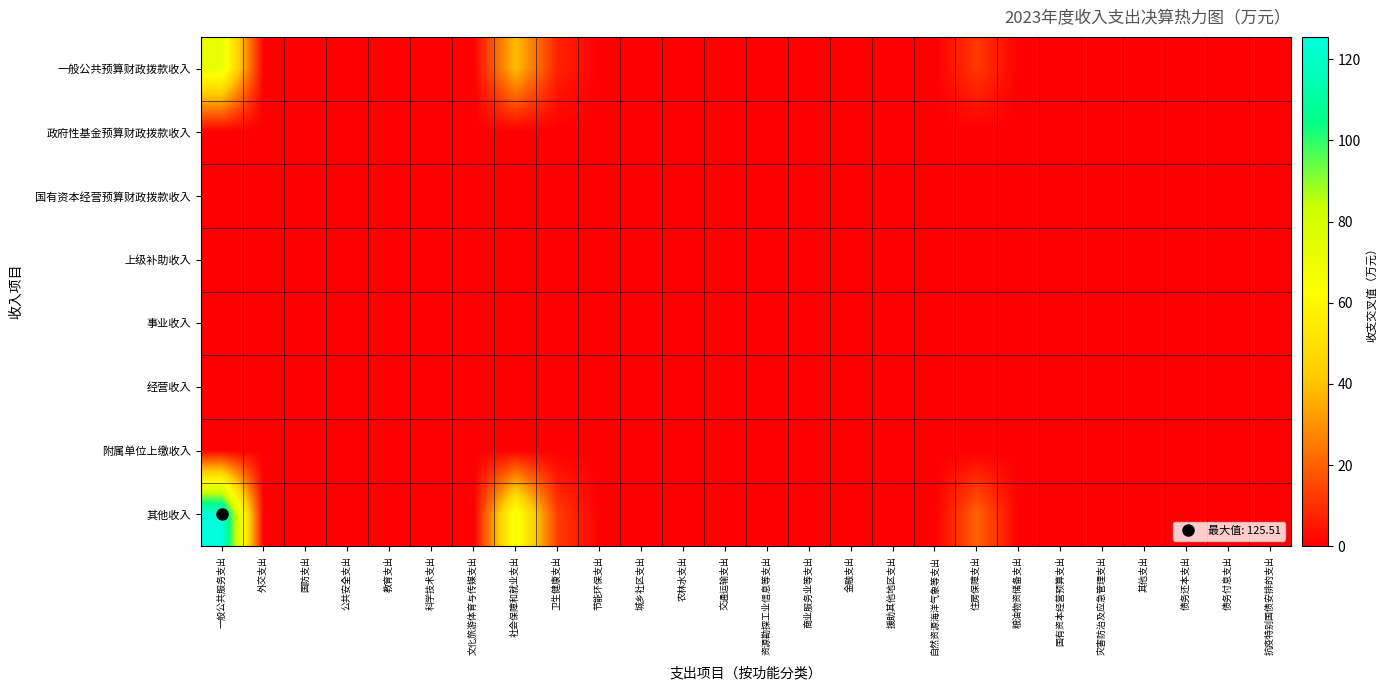

Reading right to left, transcribe all the data shown in this chart.

一般公共预算财政拨款收入: 抗疫特别国债安排的支出=0.0	债务付息支出=0.0	债务还本支出=0.0	其他支出=0.0	灾害防治及应急管理支出=0.0	国有资本经营预算支出=0.0	粮油物资储备支出=0.0	住房保障支出=11.5	自然资源海洋气象等支出=0.0	援助其他地区支出=0.0	金融支出=0.0	商业服务业等支出=0.0	资源勘探工业信息等支出=0.0	交通运输支出=0.0	农林水支出=0.0	城乡社区支出=0.0	节能环保支出=0.0	卫生健康支出=7.1	社会保障和就业支出=39.1	文化旅游体育与传媒支出=0.0	科学技术支出=0.0	教育支出=0.0	公共安全支出=0.0	国防支出=0.0	外交支出=0.0	一般公共服务支出=72.1
政府性基金预算财政拨款收入: 抗疫特别国债安排的支出=0.0	债务付息支出=0.0	债务还本支出=0.0	其他支出=0.0	灾害防治及应急管理支出=0.0	国有资本经营预算支出=0.0	粮油物资储备支出=0.0	住房保障支出=0.0	自然资源海洋气象等支出=0.0	援助其他地区支出=0.0	金融支出=0.0	商业服务业等支出=0.0	资源勘探工业信息等支出=0.0	交通运输支出=0.0	农林水支出=0.0	城乡社区支出=0.0	节能环保支出=0.0	卫生健康支出=0.0	社会保障和就业支出=0.0	文化旅游体育与传媒支出=0.0	科学技术支出=0.0	教育支出=0.0	公共安全支出=0.0	国防支出=0.0	外交支出=0.0	一般公共服务支出=0.0
国有资本经营预算财政拨款收入: 抗疫特别国债安排的支出=0.0	债务付息支出=0.0	债务还本支出=0.0	其他支出=0.0	灾害防治及应急管理支出=0.0	国有资本经营预算支出=0.0	粮油物资储备支出=0.0	住房保障支出=0.0	自然资源海洋气象等支出=0.0	援助其他地区支出=0.0	金融支出=0.0	商业服务业等支出=0.0	资源勘探工业信息等支出=0.0	交通运输支出=0.0	农林水支出=0.0	城乡社区支出=0.0	节能环保支出=0.0	卫生健康支出=0.0	社会保障和就业支出=0.0	文化旅游体育与传媒支出=0.0	科学技术支出=0.0	教育支出=0.0	公共安全支出=0.0	国防支出=0.0	外交支出=0.0	一般公共服务支出=0.0
上级补助收入: 抗疫特别国债安排的支出=0.0	债务付息支出=0.0	债务还本支出=0.0	其他支出=0.0	灾害防治及应急管理支出=0.0	国有资本经营预算支出=0.0	粮油物资储备支出=0.0	住房保障支出=0.0	自然资源海洋气象等支出=0.0	援助其他地区支出=0.0	金融支出=0.0	商业服务业等支出=0.0	资源勘探工业信息等支出=0.0	交通运输支出=0.0	农林水支出=0.0	城乡社区支出=0.0	节能环保支出=0.0	卫生健康支出=0.0	社会保障和就业支出=0.0	文化旅游体育与传媒支出=0.0	科学技术支出=0.0	教育支出=0.0	公共安全支出=0.0	国防支出=0.0	外交支出=0.0	一般公共服务支出=0.0
事业收入: 抗疫特别国债安排的支出=0.0	债务付息支出=0.0	债务还本支出=0.0	其他支出=0.0	灾害防治及应急管理支出=0.0	国有资本经营预算支出=0.0	粮油物资储备支出=0.0	住房保障支出=0.0	自然资源海洋气象等支出=0.0	援助其他地区支出=0.0	金融支出=0.0	商业服务业等支出=0.0	资源勘探工业信息等支出=0.0	交通运输支出=0.0	农林水支出=0.0	城乡社区支出=0.0	节能环保支出=0.0	卫生健康支出=0.0	社会保障和就业支出=0.0	文化旅游体育与传媒支出=0.0	科学技术支出=0.0	教育支出=0.0	公共安全支出=0.0	国防支出=0.0	外交支出=0.0	一般公共服务支出=0.0
经营收入: 抗疫特别国债安排的支出=0.0	债务付息支出=0.0	债务还本支出=0.0	其他支出=0.0	灾害防治及应急管理支出=0.0	国有资本经营预算支出=0.0	粮油物资储备支出=0.0	住房保障支出=0.0	自然资源海洋气象等支出=0.0	援助其他地区支出=0.0	金融支出=0.0	商业服务业等支出=0.0	资源勘探工业信息等支出=0.0	交通运输支出=0.0	农林水支出=0.0	城乡社区支出=0.0	节能环保支出=0.0	卫生健康支出=0.0	社会保障和就业支出=0.0	文化旅游体育与传媒支出=0.0	科学技术支出=0.0	教育支出=0.0	公共安全支出=0.0	国防支出=0.0	外交支出=0.0	一般公共服务支出=0.0
附属单位上缴收入: 抗疫特别国债安排的支出=0.0	债务付息支出=0.0	债务还本支出=0.0	其他支出=0.0	灾害防治及应急管理支出=0.0	国有资本经营预算支出=0.0	粮油物资储备支出=0.0	住房保障支出=0.0	自然资源海洋气象等支出=0.0	援助其他地区支出=0.0	金融支出=0.0	商业服务业等支出=0.0	资源勘探工业信息等支出=0.0	交通运输支出=0.0	农林水支出=0.0	城乡社区支出=0.0	节能环保支出=0.0	卫生健康支出=0.0	社会保障和就业支出=0.0	文化旅游体育与传媒支出=0.0	科学技术支出=0.0	教育支出=0.0	公共安全支出=0.0	国防支出=0.0	外交支出=0.0	一般公共服务支出=0.0
其他收入: 抗疫特别国债安排的支出=0.0	债务付息支出=0.0	债务还本支出=0.0	其他支出=0.0	灾害防治及应急管理支出=0.0	国有资本经营预算支出=0.0	粮油物资储备支出=0.0	住房保障支出=20.1	自然资源海洋气象等支出=0.0	援助其他地区支出=0.0	金融支出=0.0	商业服务业等支出=0.0	资源勘探工业信息等支出=0.0	交通运输支出=0.0	农林水支出=0.0	城乡社区支出=0.0	节能环保支出=0.0	卫生健康支出=12.4	社会保障和就业支出=68.1	文化旅游体育与传媒支出=0.0	科学技术支出=0.0	教育支出=0.0	公共安全支出=0.0	国防支出=0.0	外交支出=0.0	一般公共服务支出=125.5